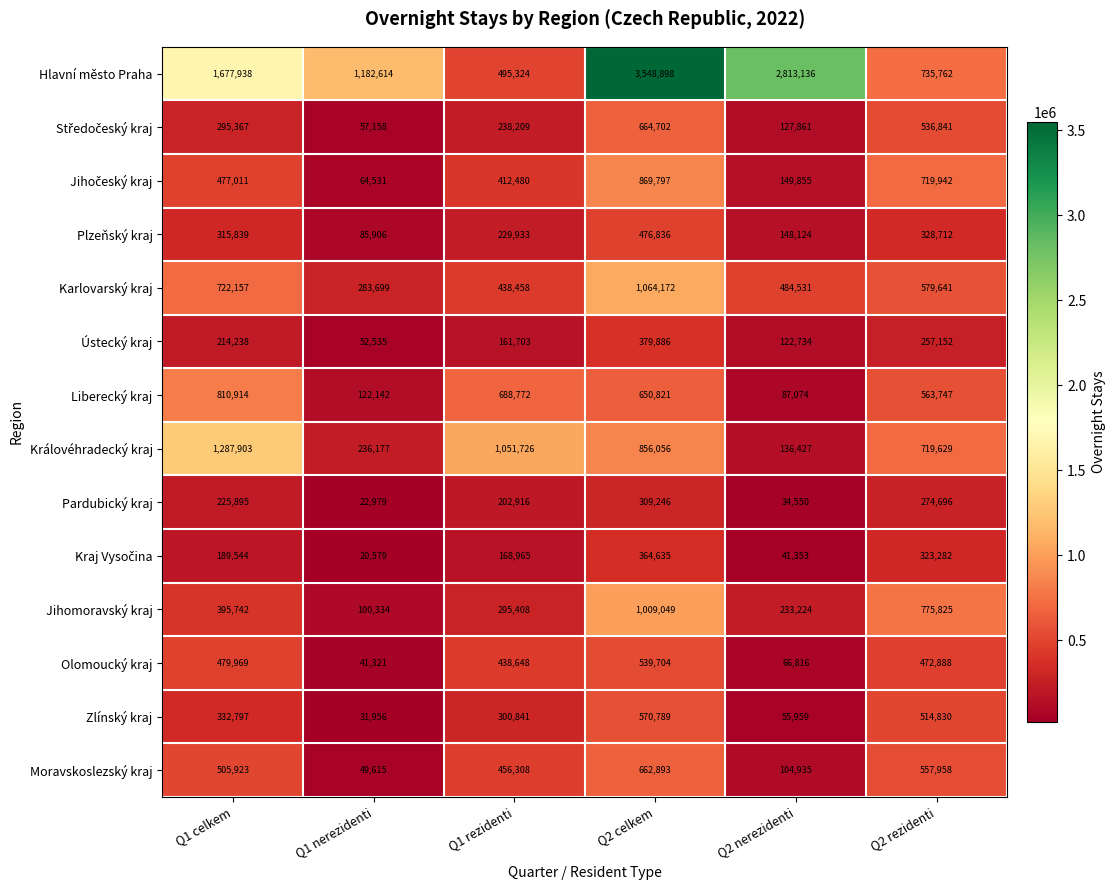

Where is Hlavní město Praha nearest to the value 2022111?

Q1 celkem